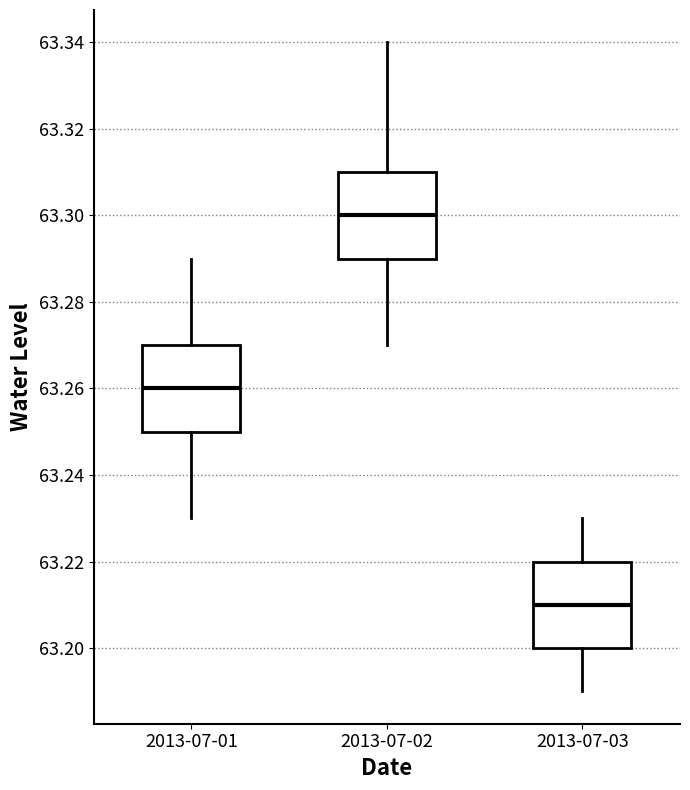

Which box's median line is the highest?

2013-07-02